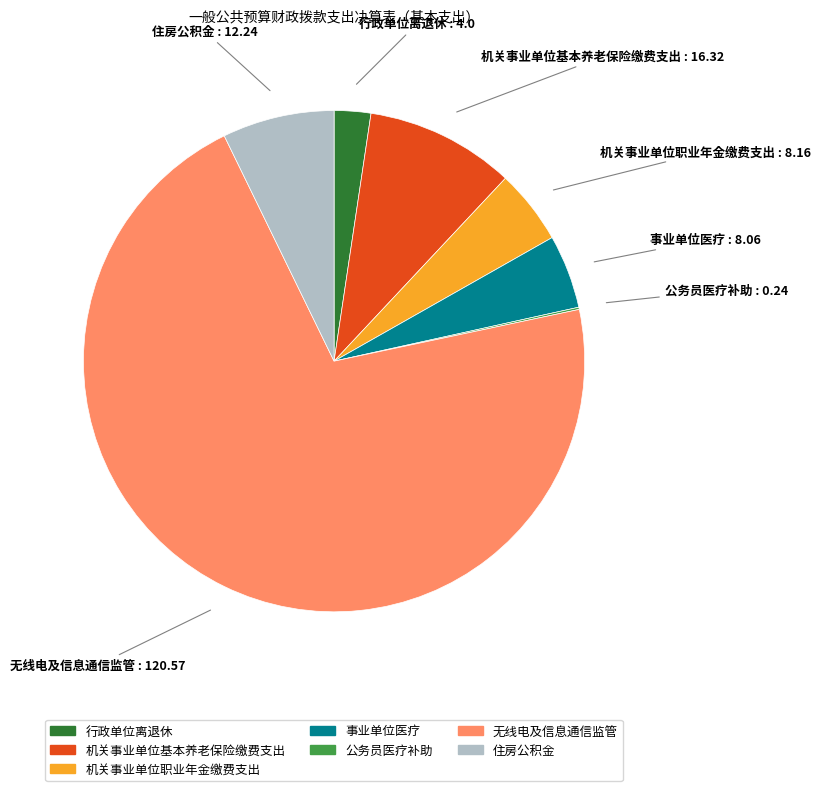

Which has a higher value, 机关事业单位职业年金缴费支出 or 无线电及信息通信监管?

无线电及信息通信监管